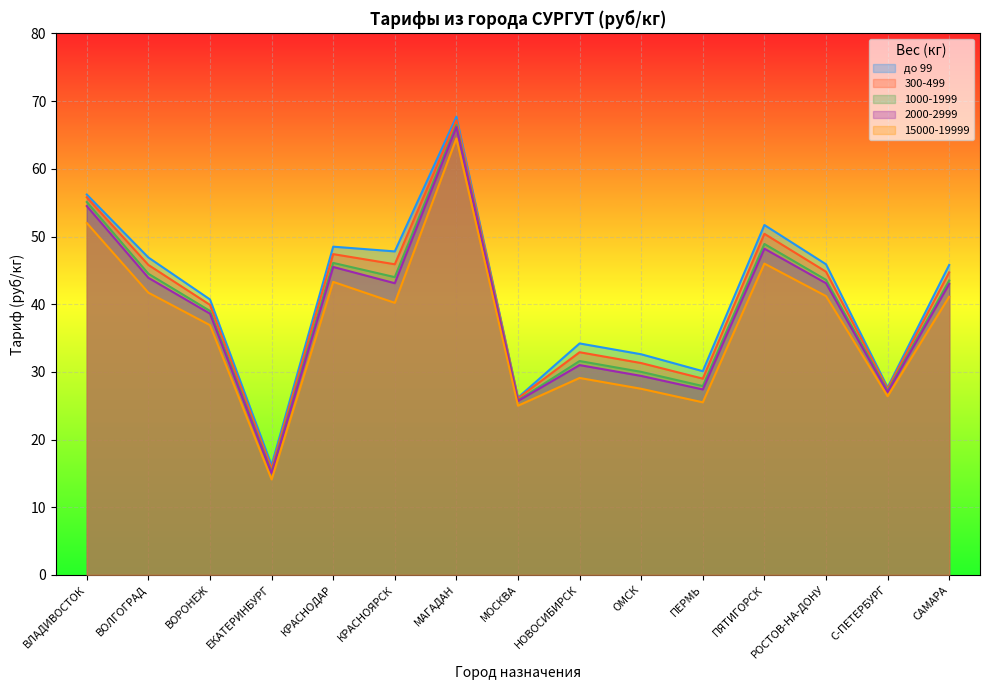

What are all the series names shown in the legend?

до 99, 300-499, 1000-1999, 2000-2999, 15000-19999